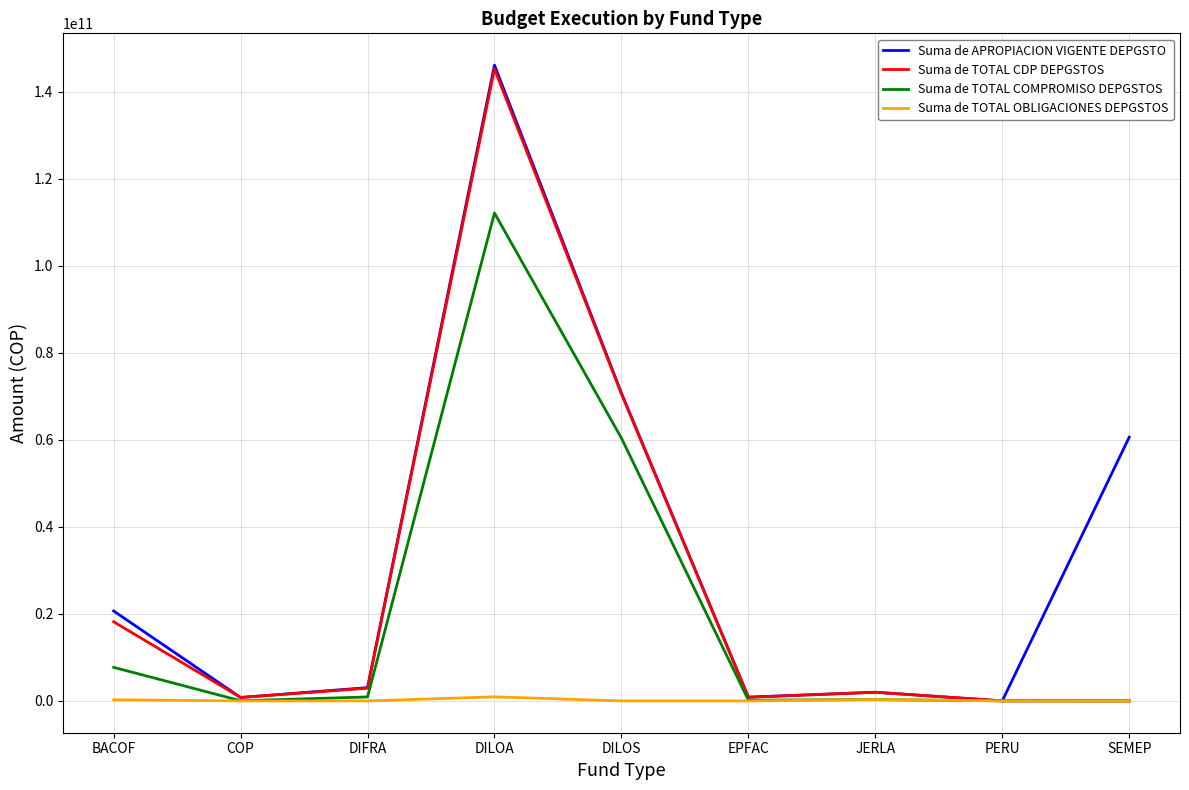

List the series in order of their overall mean, highest first.

Suma de APROPIACION VIGENTE DEPGSTO, Suma de TOTAL CDP DEPGSTOS, Suma de TOTAL COMPROMISO DEPGSTOS, Suma de TOTAL OBLIGACIONES DEPGSTOS